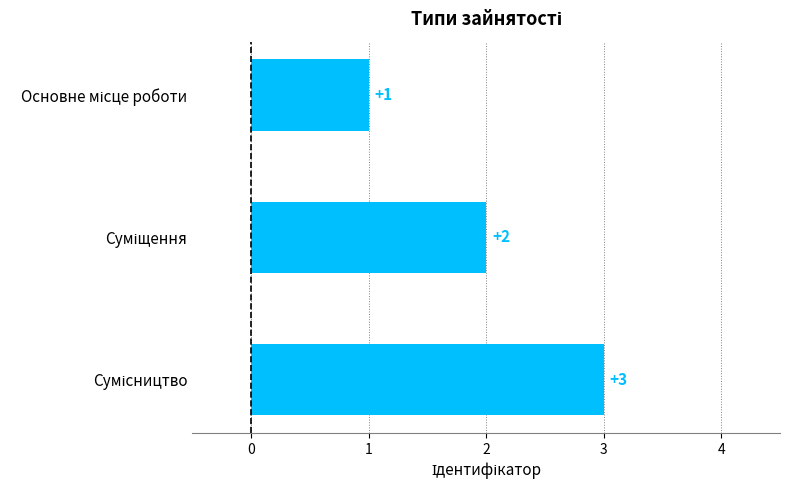

What is the greatest value displayed?

3